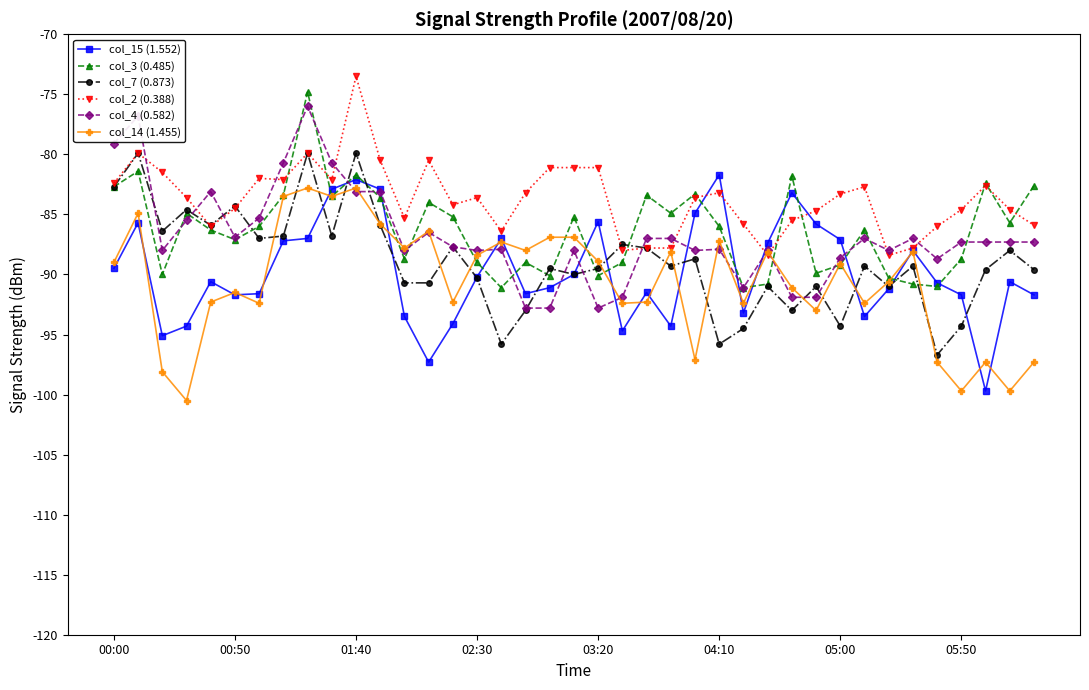

Which series has the largest total across all categories?

col_2 (0.388)